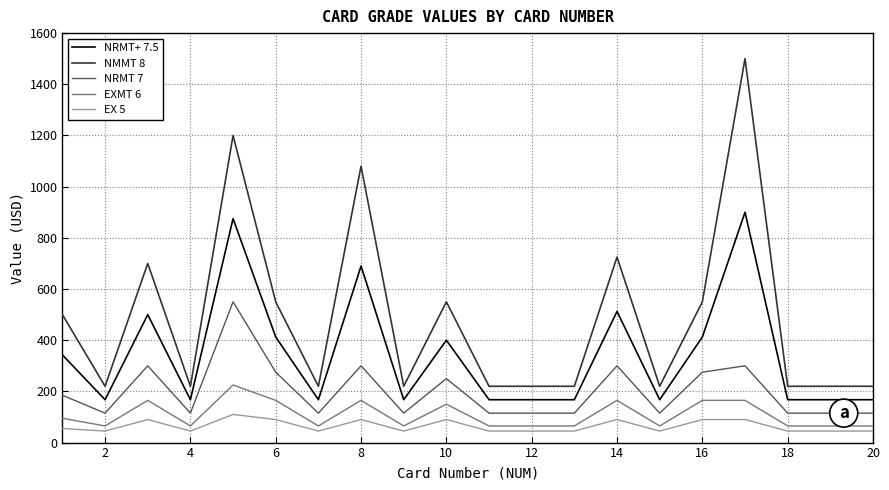

Reading left to right, transcribe all the data shown in this chart.

NRMT+ 7.5: 342.5	167.5	500.0	167.5	875.0	412.5	167.5	690.0	167.5	400.0	167.5	167.5	167.5	512.5	167.5	412.5	900.0	167.5	167.5	167.5
NMMT 8: 500.0	220.0	700.0	220.0	1200.0	550.0	220.0	1080.0	220.0	550.0	220.0	220.0	220.0	725.0	220.0	550.0	1500.0	220.0	220.0	220.0
NRMT 7: 185.0	115.0	300.0	115.0	550.0	275.0	115.0	300.0	115.0	250.0	115.0	115.0	115.0	300.0	115.0	275.0	300.0	115.0	115.0	115.0
EXMT 6: 95.0	65.0	165.0	65.0	225.0	165.0	65.0	165.0	65.0	150.0	65.0	65.0	65.0	165.0	65.0	165.0	165.0	65.0	65.0	65.0
EX 5: 55.0	45.0	90.0	45.0	110.0	90.0	45.0	90.0	45.0	90.0	45.0	45.0	45.0	90.0	45.0	90.0	90.0	45.0	45.0	45.0